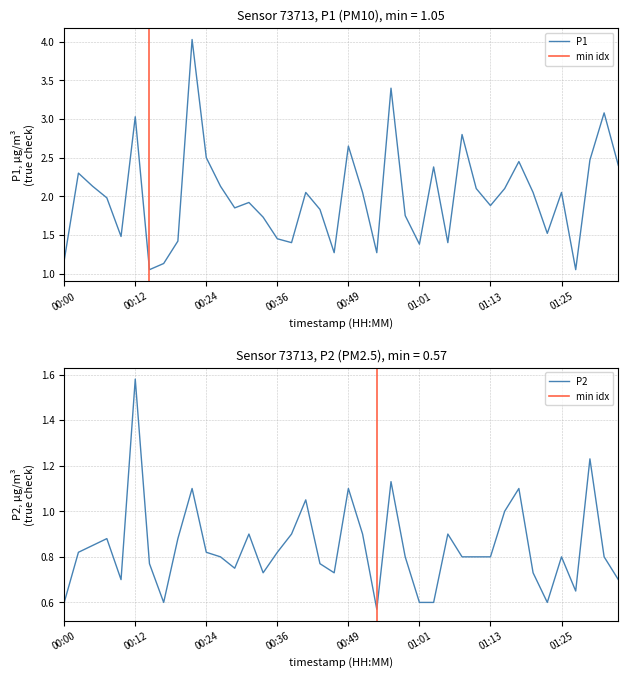

Which has a higher value, 00:39 or 00:19?

00:19